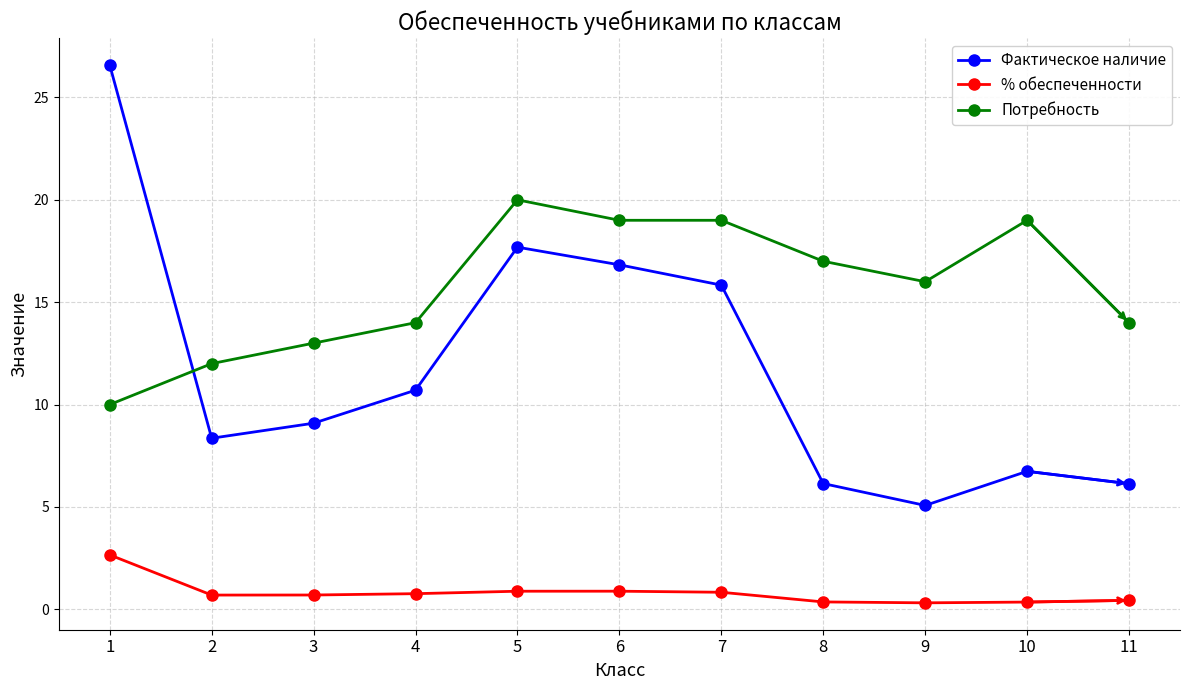

What is the spread (max minus min) of values at 6?

18.1